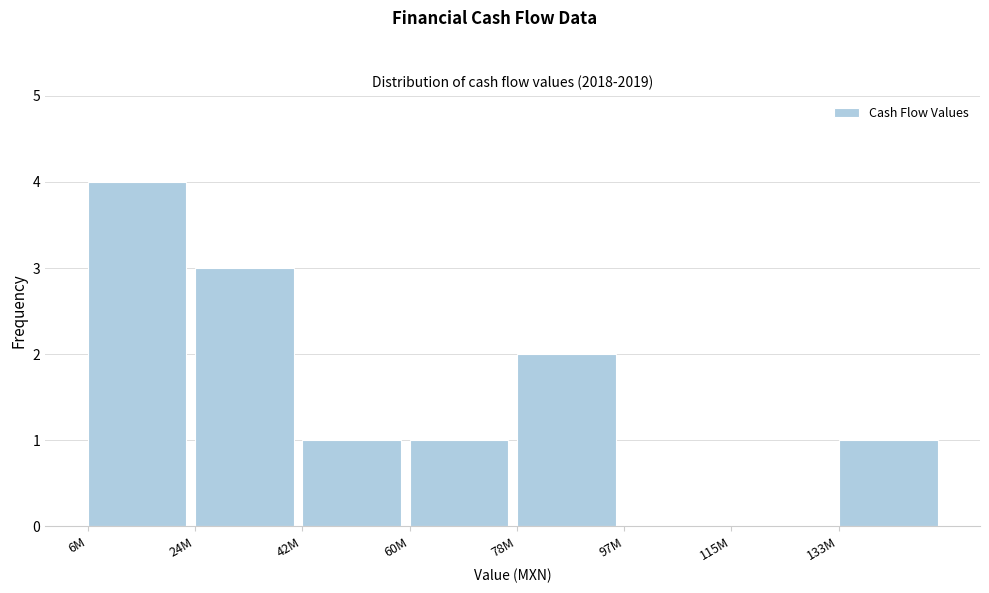

Reading left to right, what are all the values shown in this chart?

6M=4	24M=3	42M=1	60M=1	78M=2	97M=0	115M=0	133M=1